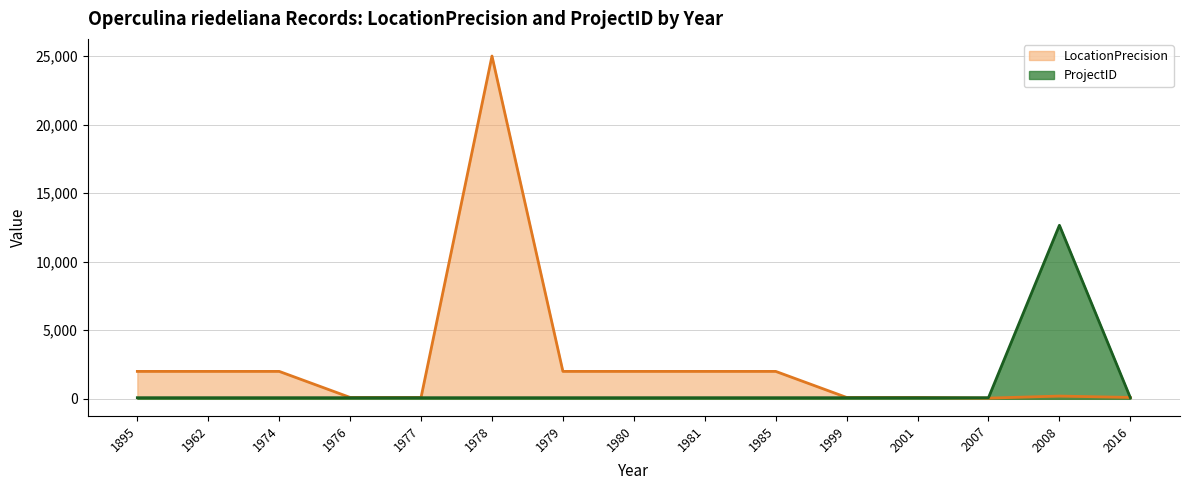

After their last crossing, which series has the higher values: ProjectID or LocationPrecision?

LocationPrecision